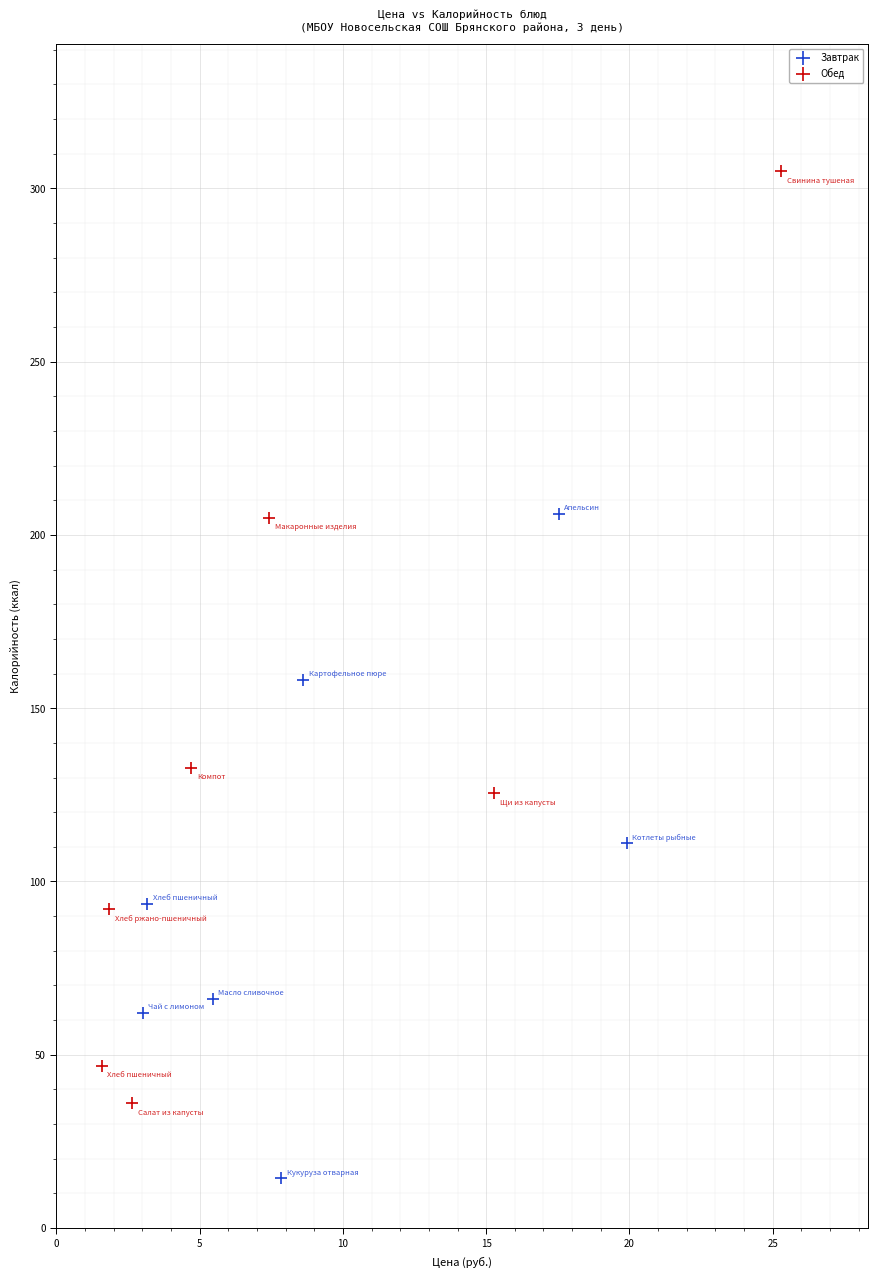

Which series has the widest spread of Y values?

Обед